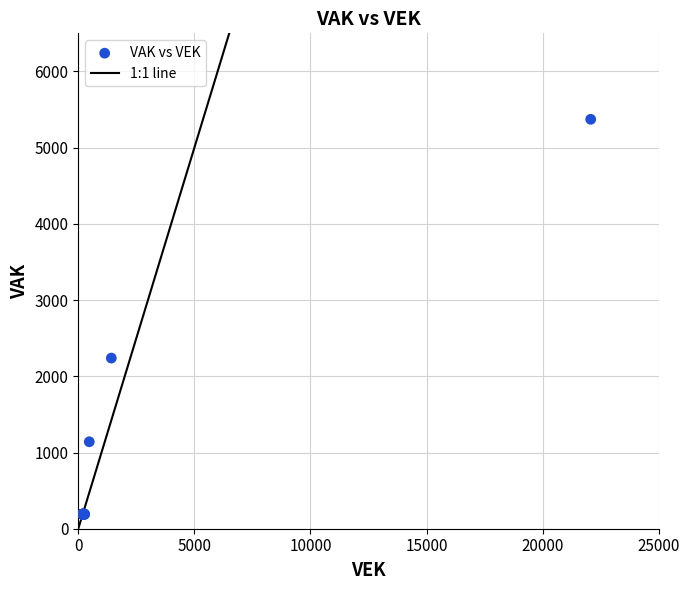

What Y value in the scatter plot is closest to 2781?

2239